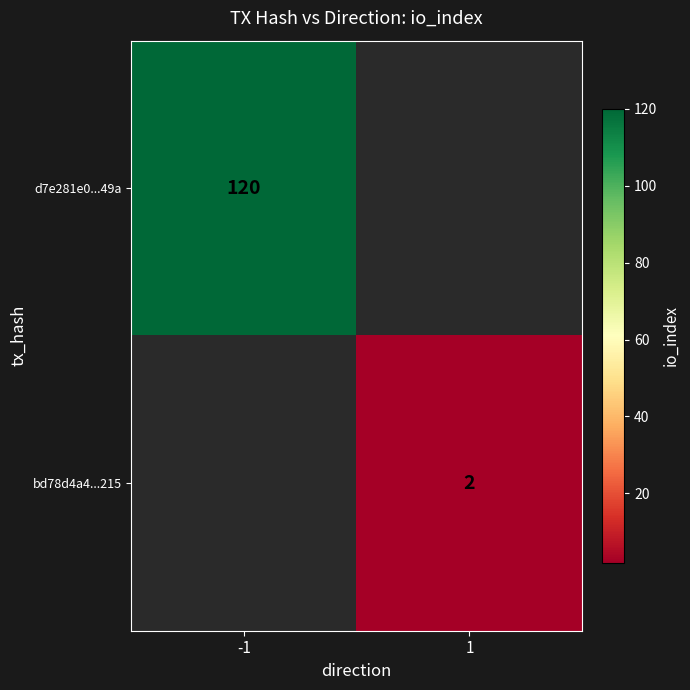

Is it true that bd78d4a4...215 equals 2 at 1?

True